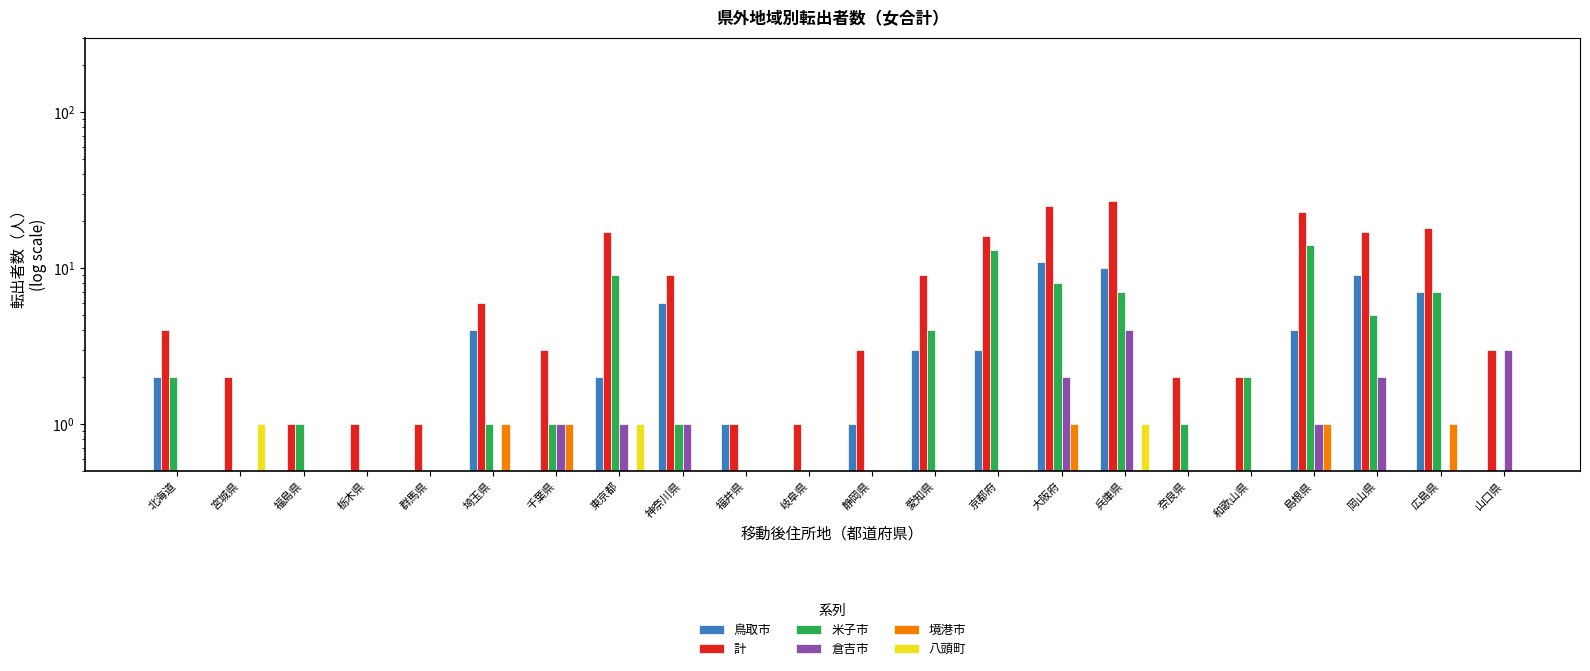

List the series in order of their overall mean, highest first.

鳥取市, 計, 米子市, 倉吉市, 境港市, 八頭町